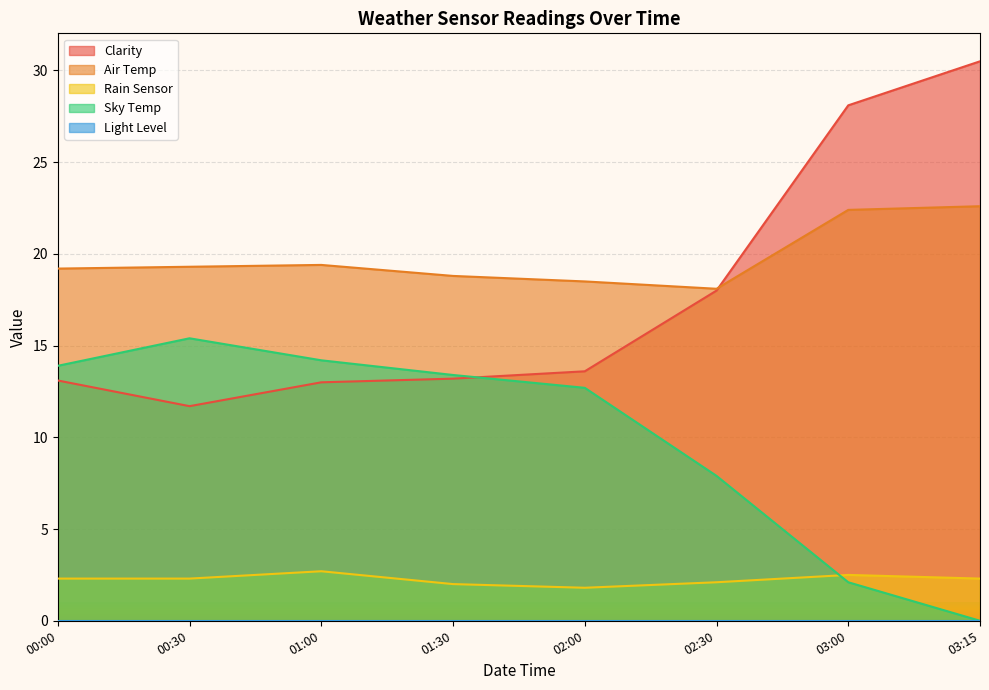

Is the value of Air Temp at 03:15 greater than the value of Clarity at 03:15?

No